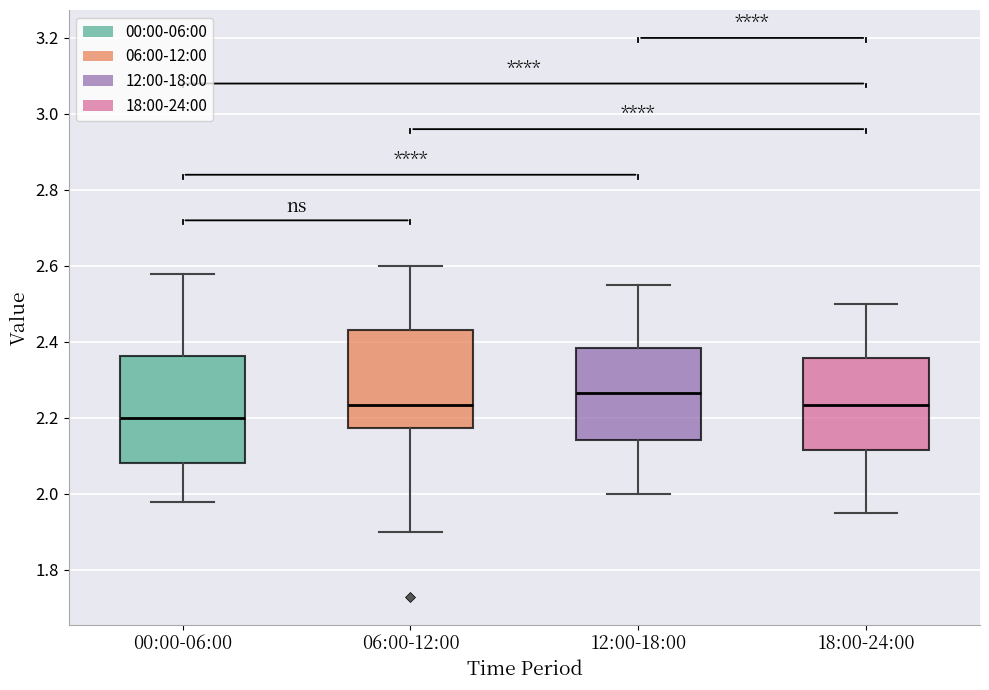

Reading left to right, transcribe this box plot: for each box, give where its median line is, the range the box spans, and where its two whiskers end, as read against the y-axis. The values are not printed on the chart, so give them approximately, as read against the axis.

00:00-06:00: median 2.20, box 2.08 to 2.36, whiskers 1.98 to 2.58
06:00-12:00: median 2.24, box 2.18 to 2.44, whiskers 1.90 to 2.60
12:00-18:00: median 2.26, box 2.14 to 2.38, whiskers 2.00 to 2.56
18:00-24:00: median 2.24, box 2.12 to 2.36, whiskers 1.96 to 2.50